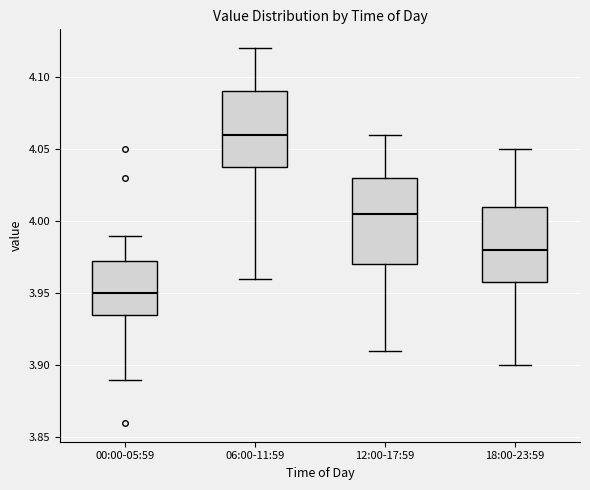

Reading left to right, read every box against the y-axis: the position of its median line, the range the box covers, and the ends of its whiskers. The values are not printed on the chart, so give them approximately, as read against the axis.

00:00-05:59: median 3.950, box 3.935 to 3.975, whiskers 3.890 to 3.990
06:00-11:59: median 4.060, box 4.040 to 4.090, whiskers 3.960 to 4.120
12:00-17:59: median 4.005, box 3.970 to 4.030, whiskers 3.910 to 4.060
18:00-23:59: median 3.980, box 3.960 to 4.010, whiskers 3.900 to 4.050